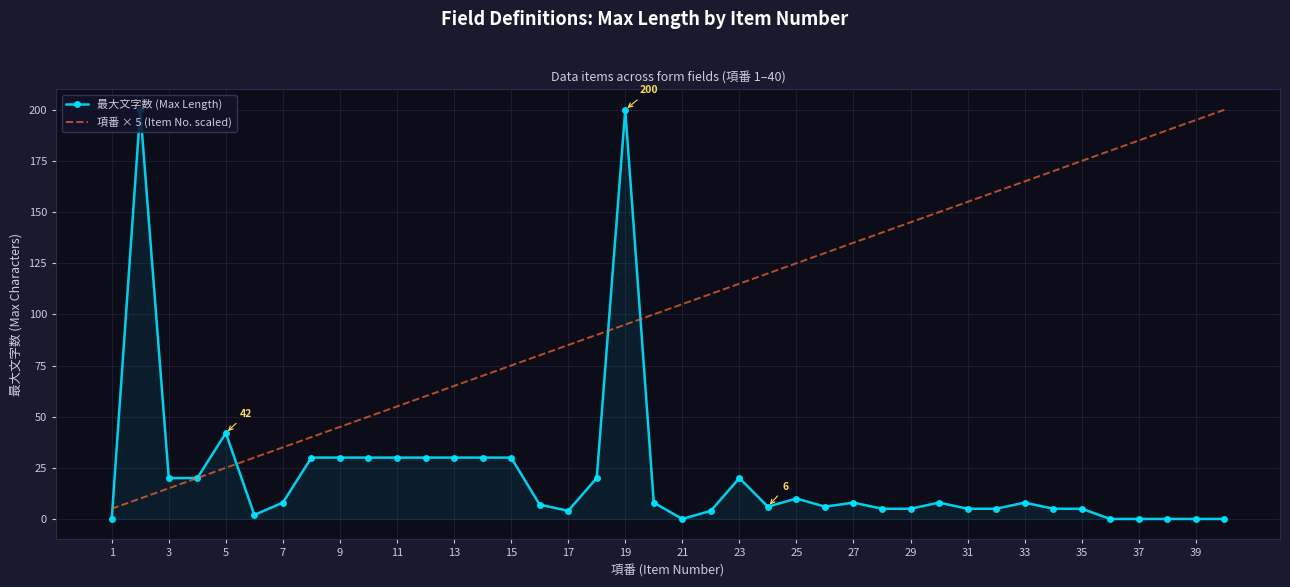

What is the maximum value shown in the chart?

200